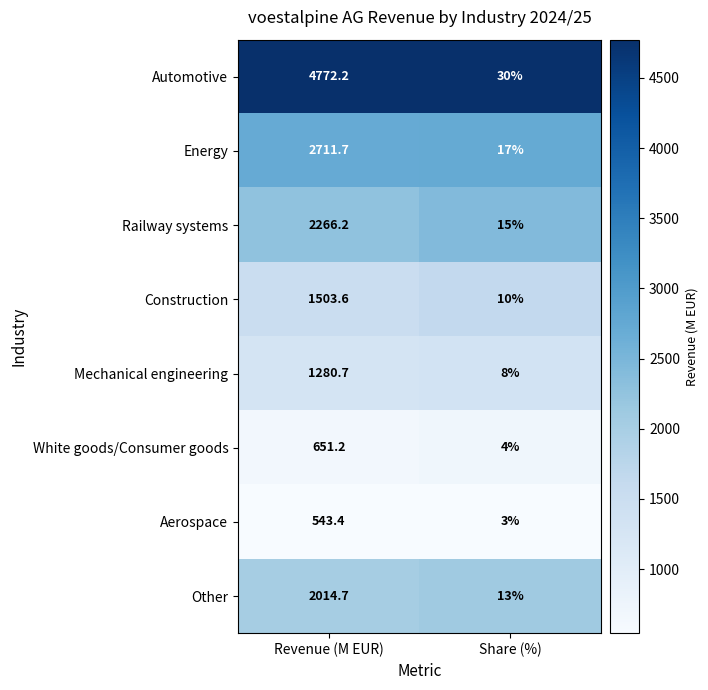

The value of Other at Revenue (M EUR) is 2014.7. True or false?

True